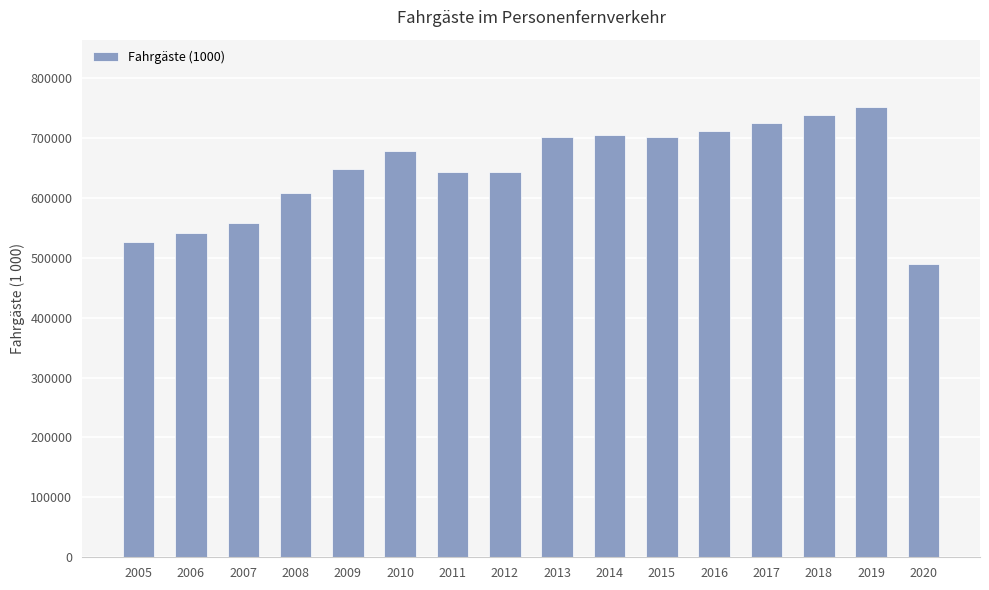

Which label corresponds to the largest value in the chart?

2019